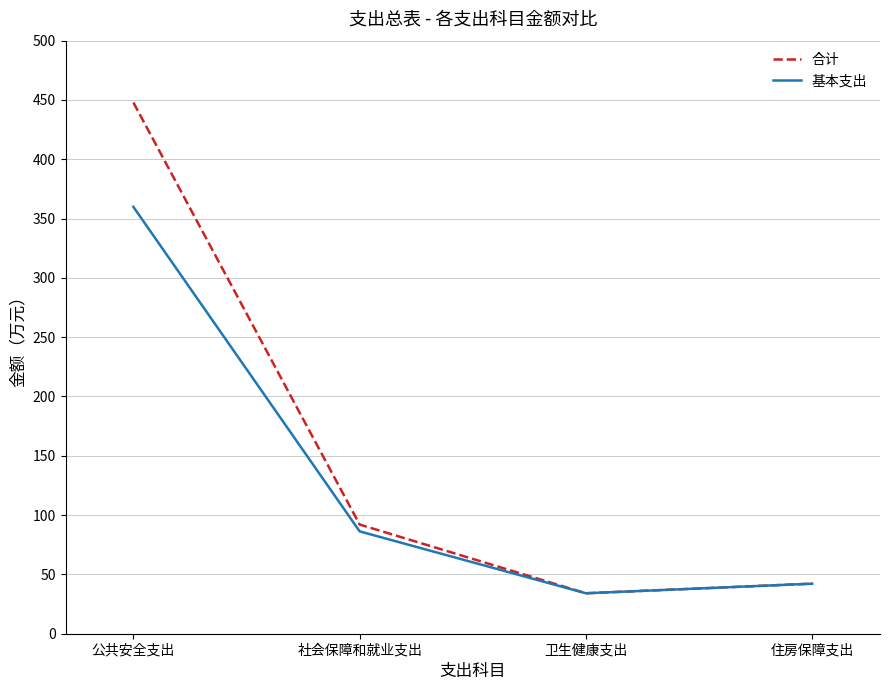

Read the 基本支出 value at 公共安全支出.

359.9